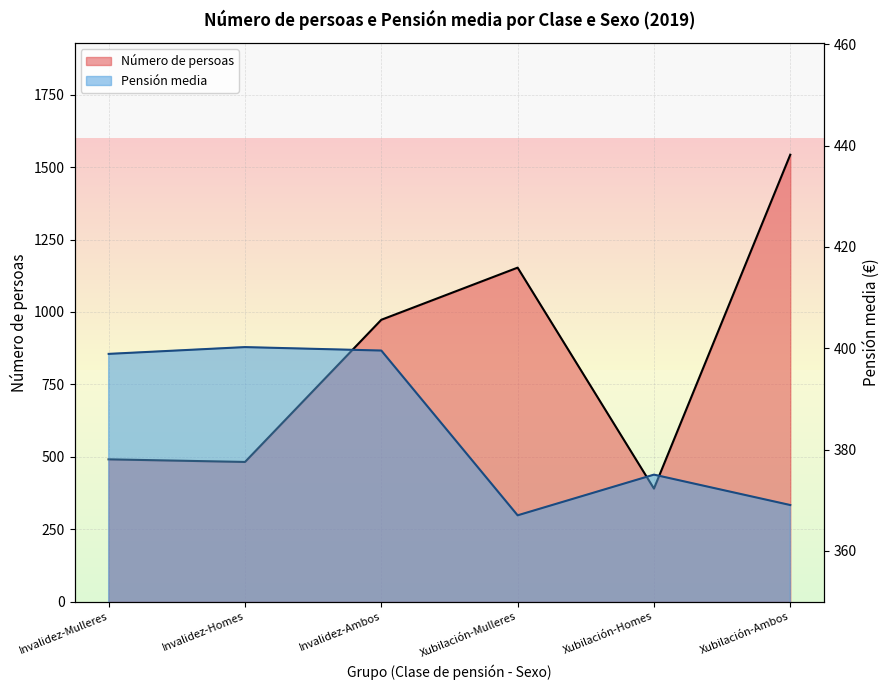

What is the total value across all series at Xubilación-Homes?

765.0